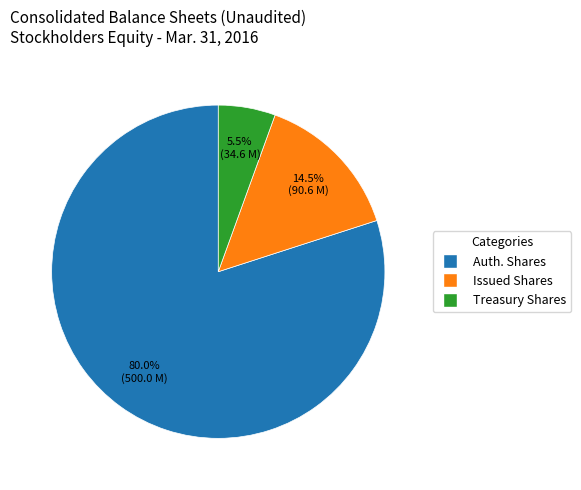

Does any single category account for the majority?

Yes